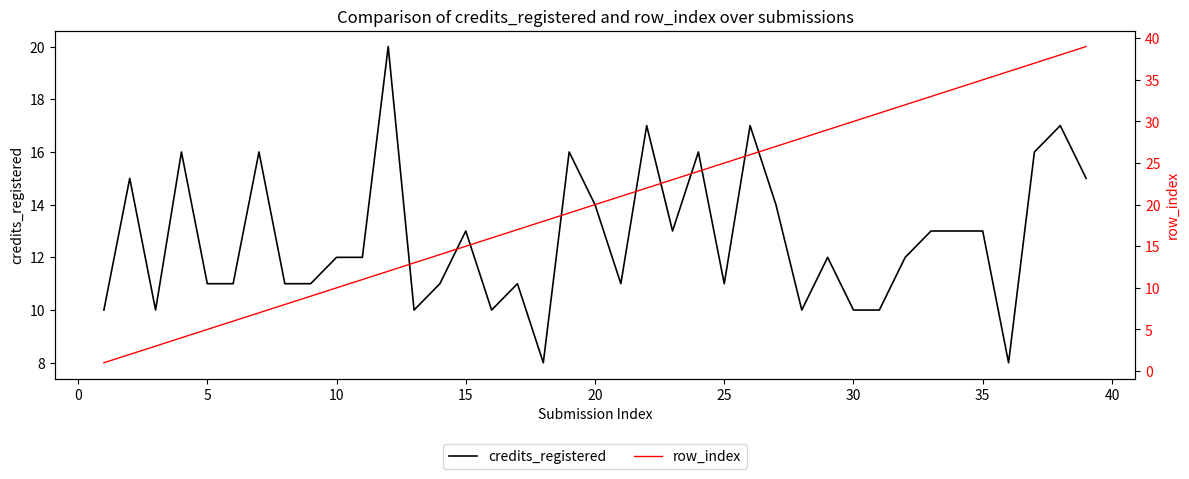

How many lines are shown in the chart?

2